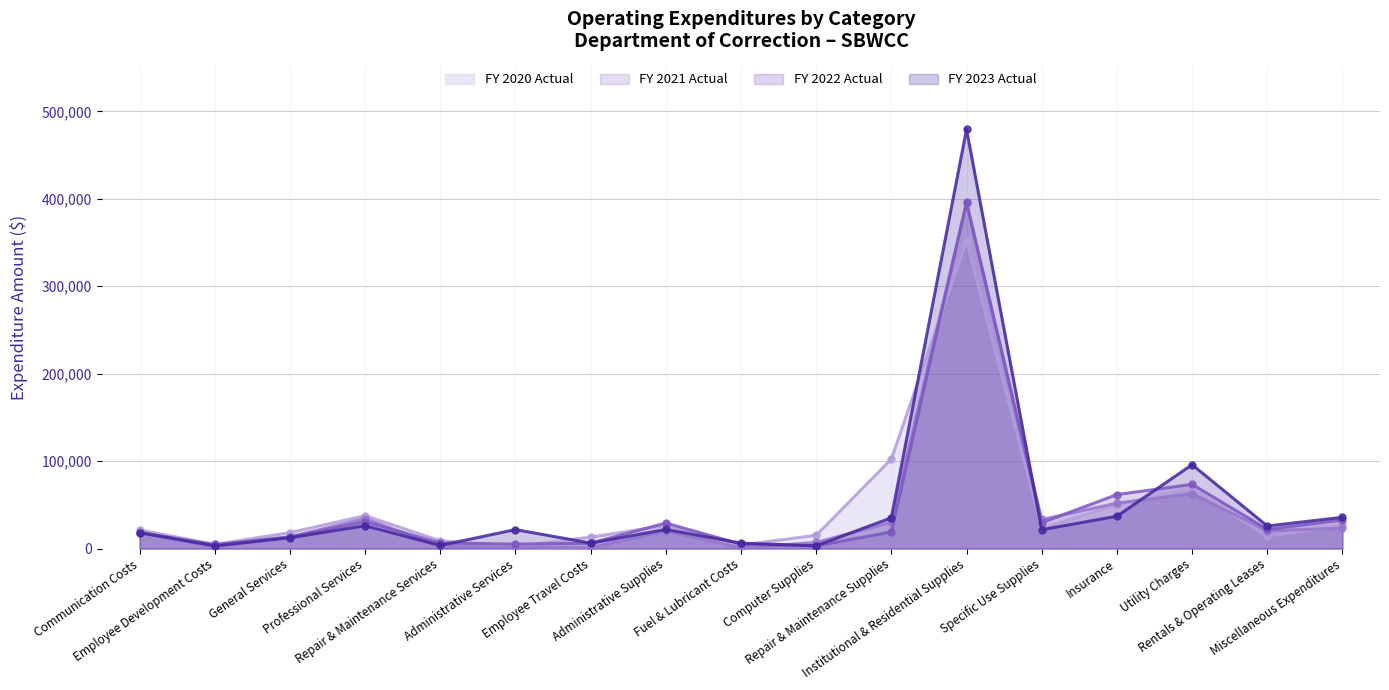

How many times do FY 2021 Actual and FY 2020 Actual cross each other?

4